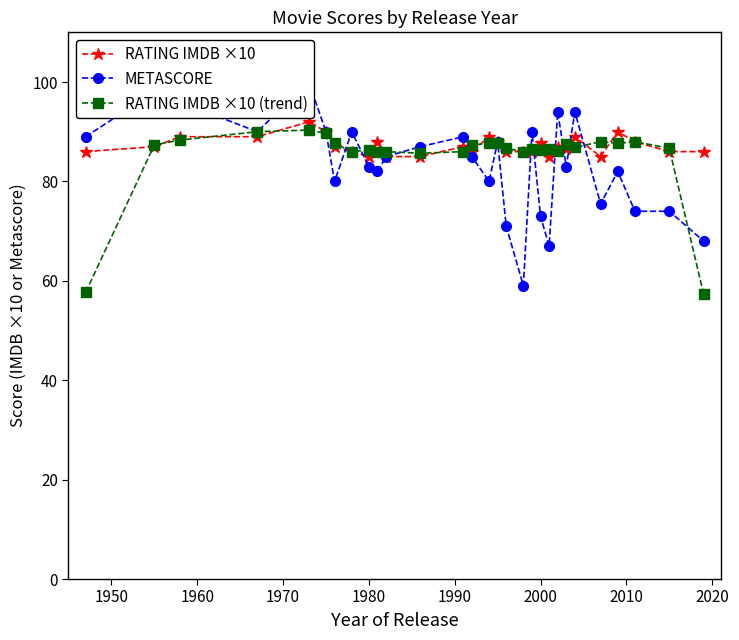

What is the lowest value of the RATING IMDB ×10 (trend) series?

57.3